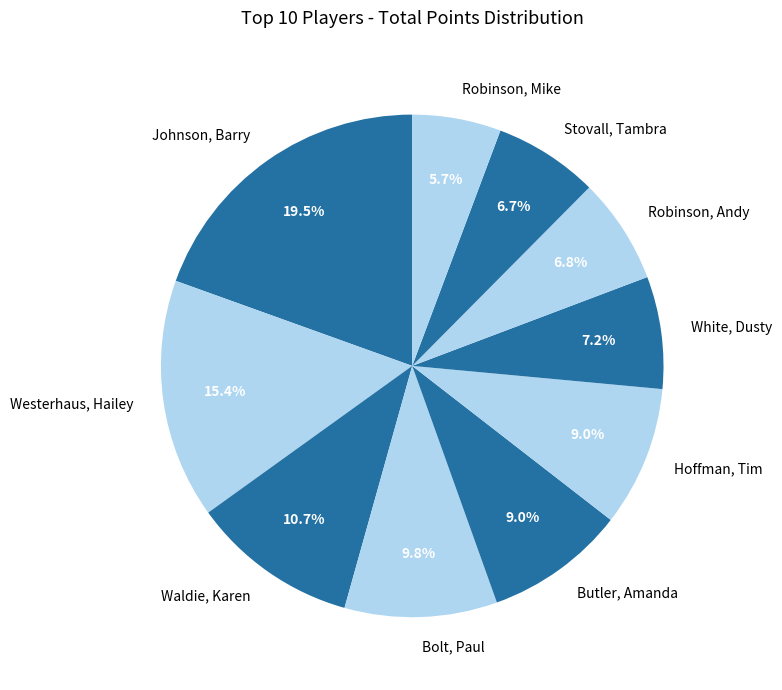

True or false: Bolt, Paul accounts for 23% of the total.

False